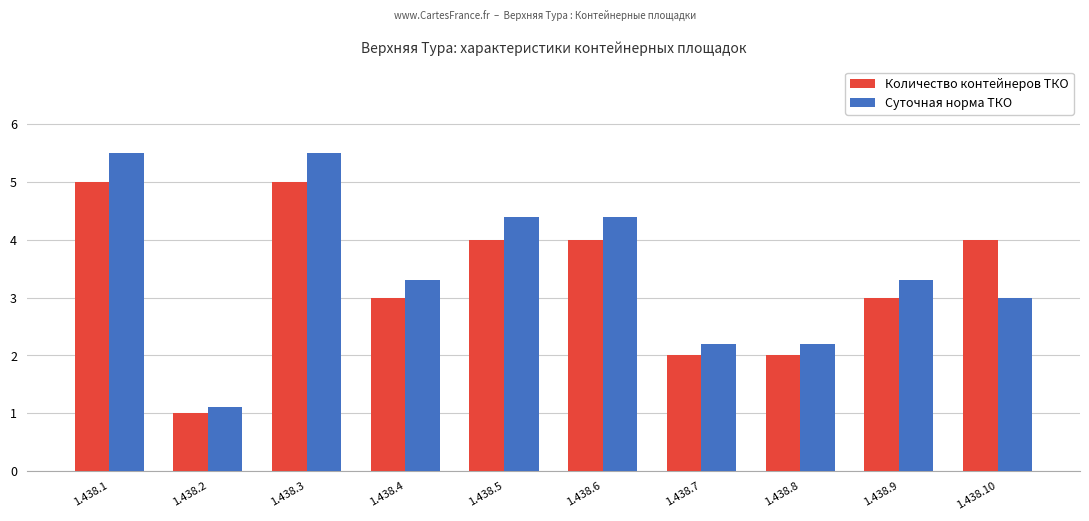

What is the highest value of the Суточная норма ТКО series?

5.5